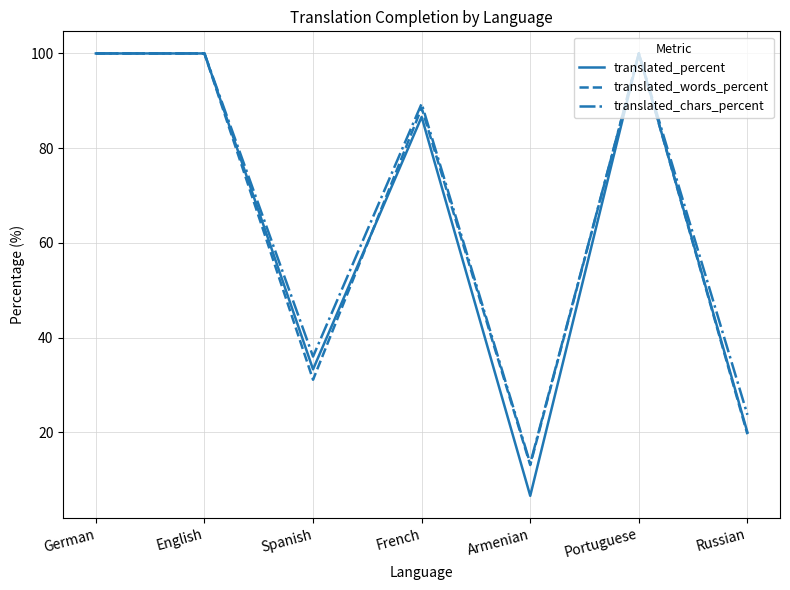

What is the total value across all series at Portuguese?

300.0